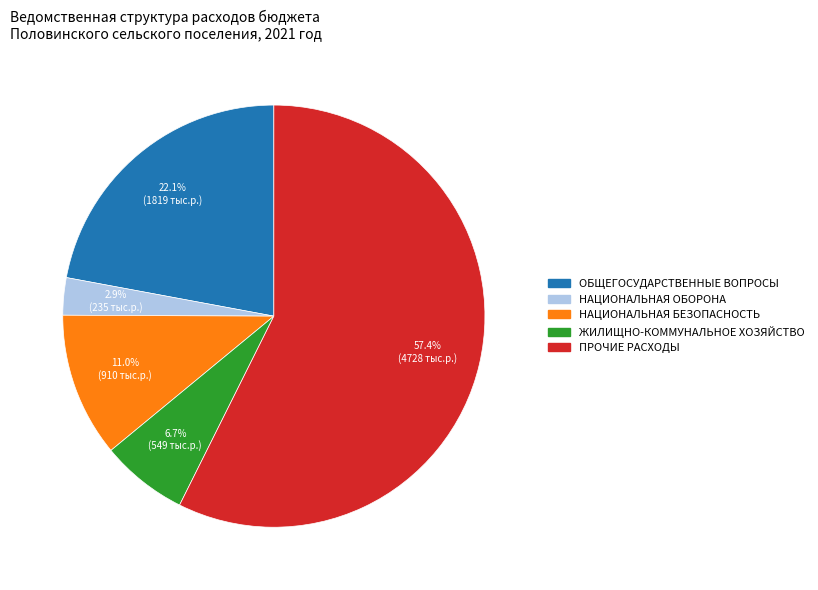

Approximately how many times larger is the value at ПРОЧИЕ РАСХОДЫ compared to НАЦИОНАЛЬНАЯ БЕЗОПАСНОСТЬ?

5.2